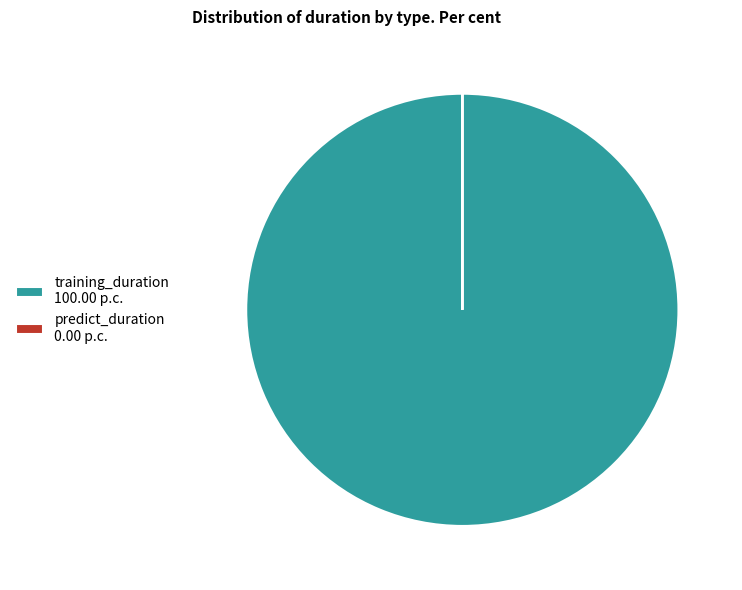

Does any single category account for the majority?

Yes